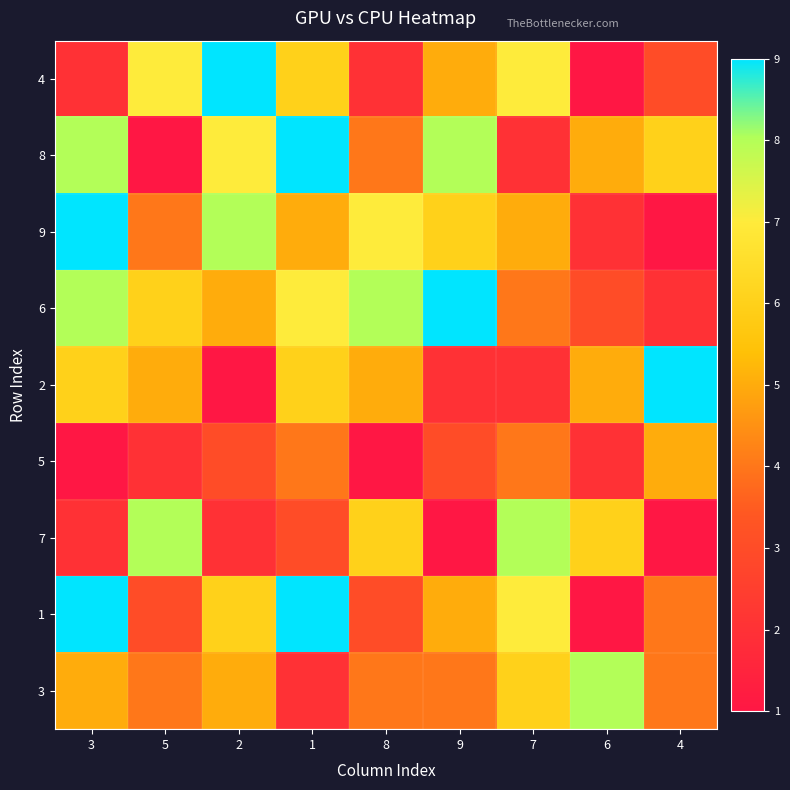

At which category is the sum across all series the highest?

1